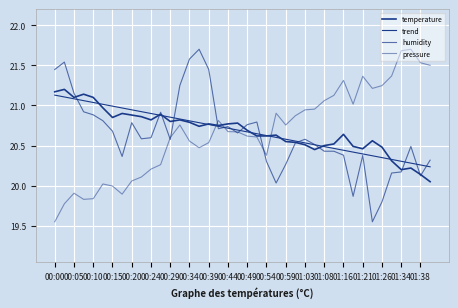

Where is the first local maximum for pressure?

00:05